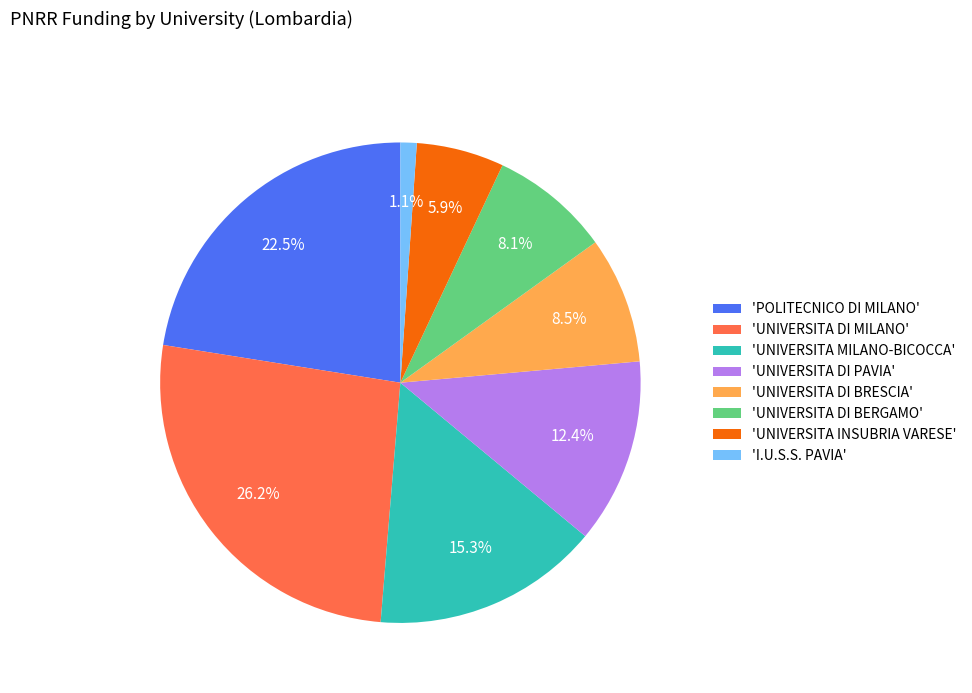

Is there any slice that represents more than half of the pie?

No